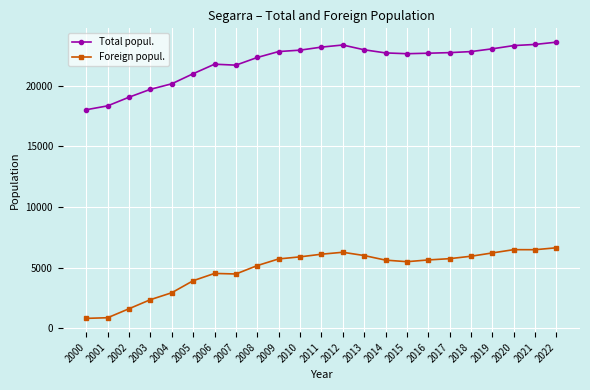

What is the highest value of the Foreign popul. series?

6638